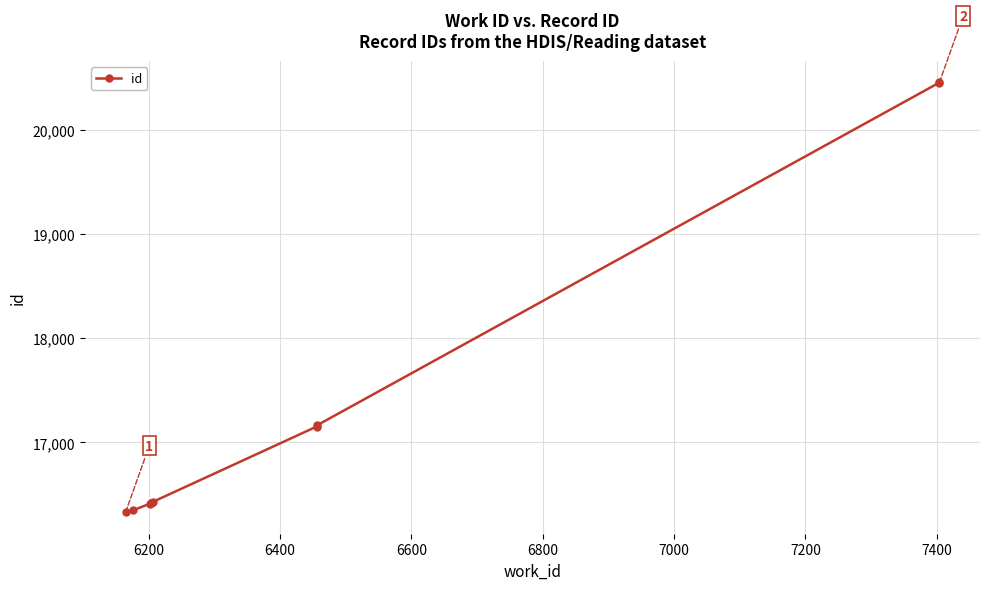

True or false: there are more than 2 points higher than both neighbors.

False